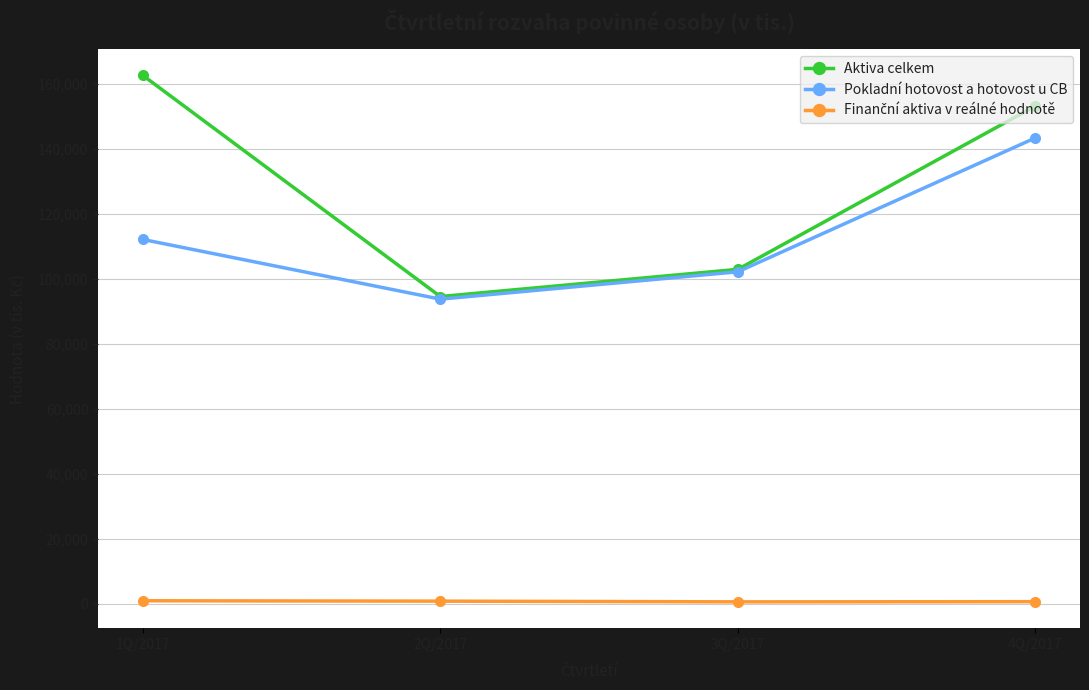

List the labels in order of Aktiva celkem value, largest first.

1Q/2017, 4Q/2017, 3Q/2017, 2Q/2017